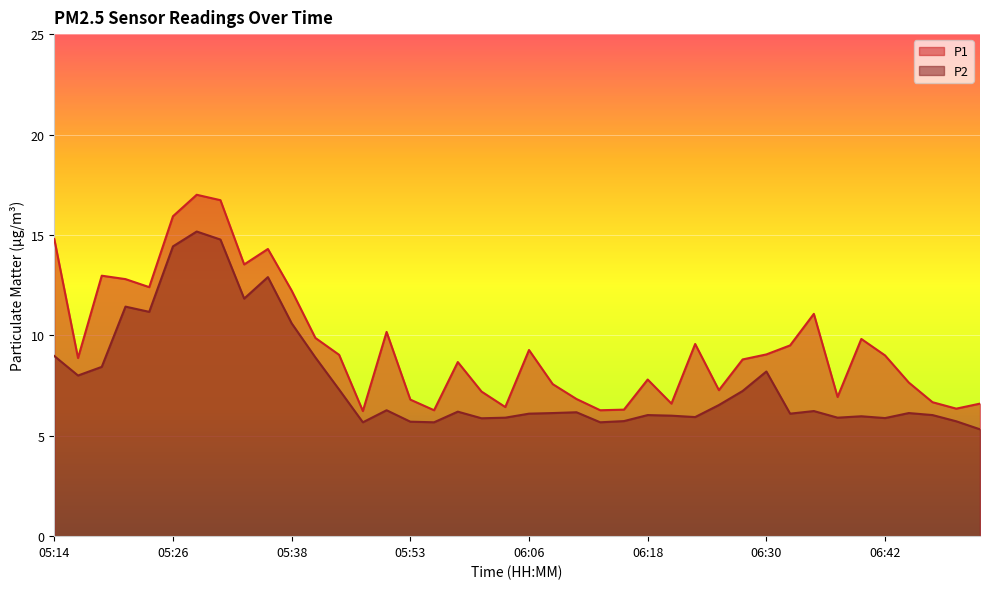

True or false: P2 has more than 0 points higher than both neighbors.

True